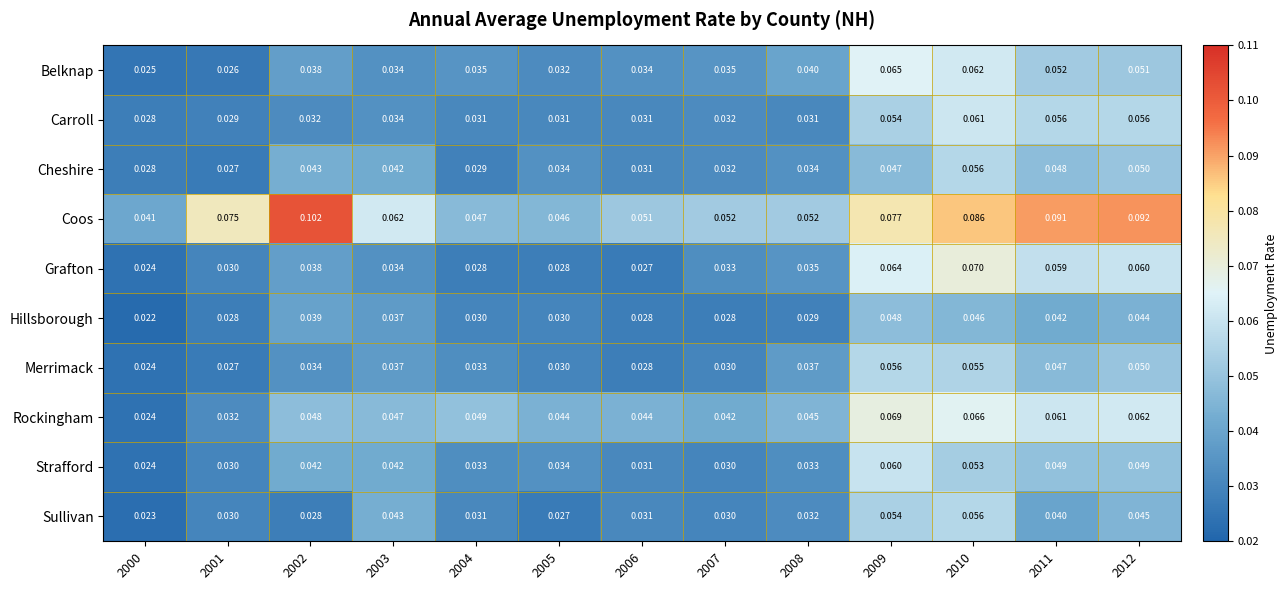

What is the total value across all series at 2012?

0.6